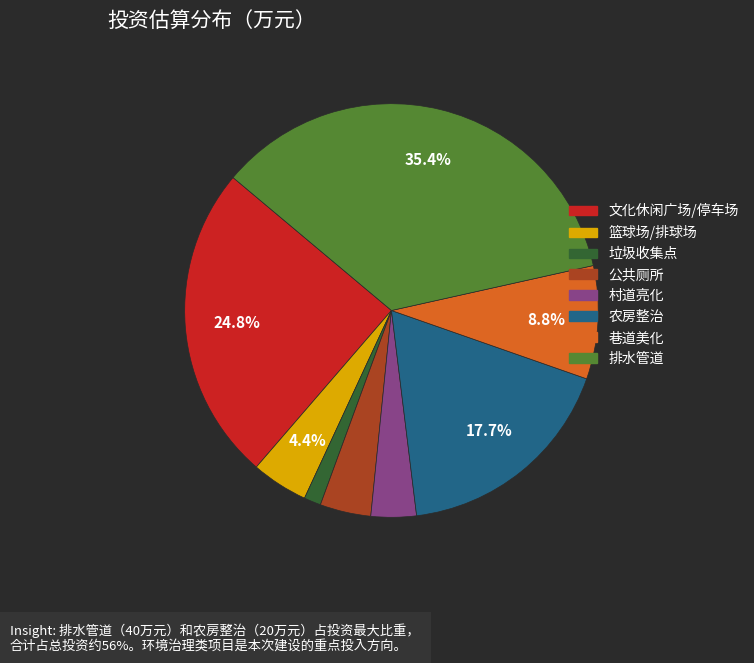

To the nearest percent, what portion does 垃圾收集点 represent?

1%